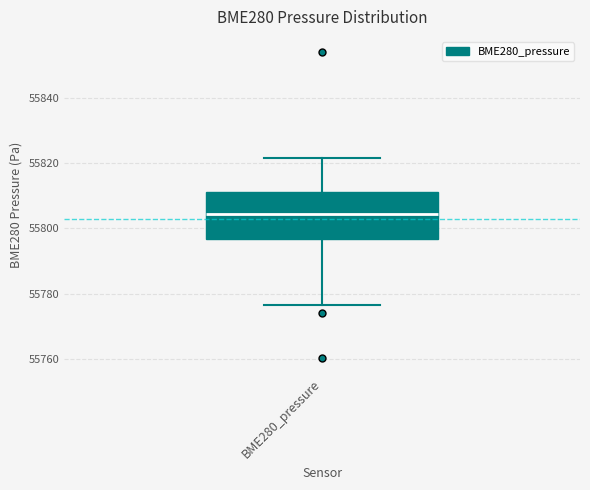

Where does the upper whisker of the box for BME280_pressure end on the y-axis? The values are not printed on the chart, so give them approximately, as read against the axis.

55822